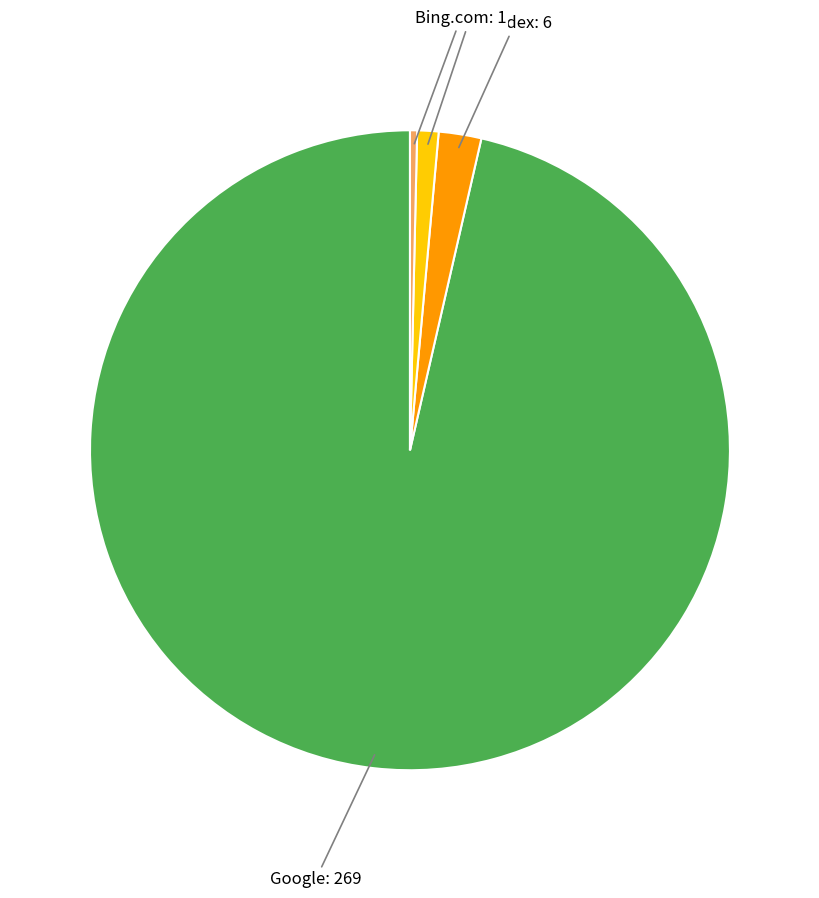

How many segments does this pie chart have?

4